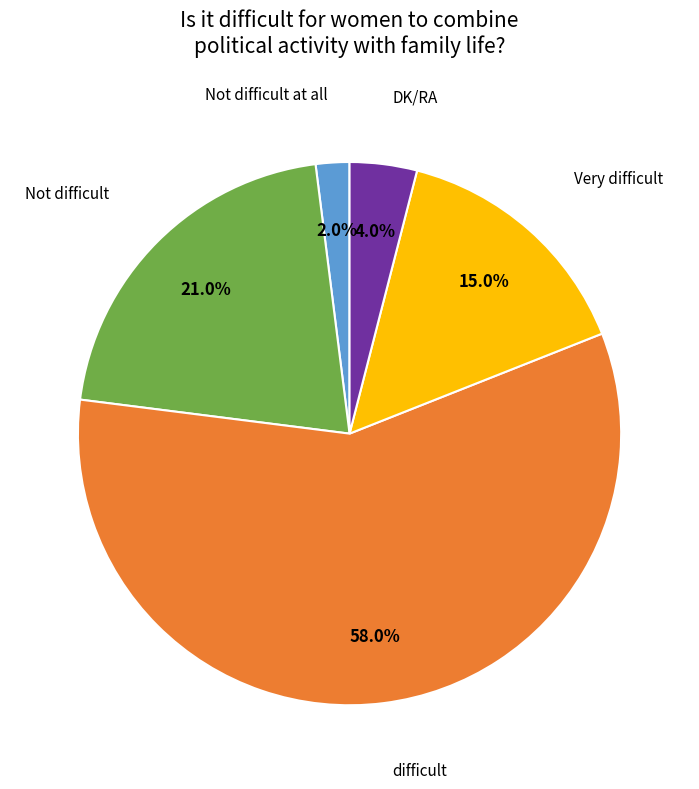

Is there any slice that represents more than half of the pie?

Yes